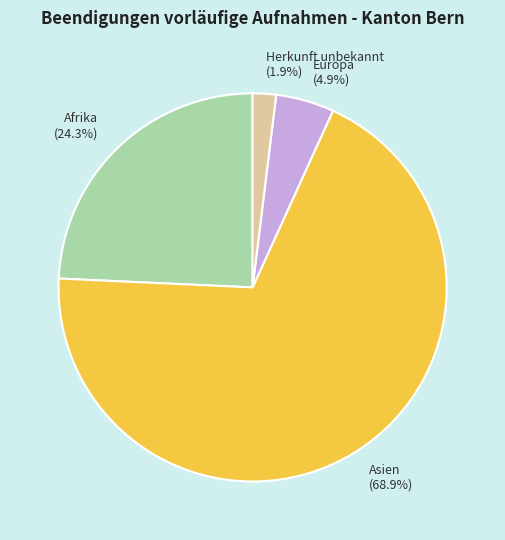

To the nearest percent, what is the difference between the largest and smallest slice percentages?

67%